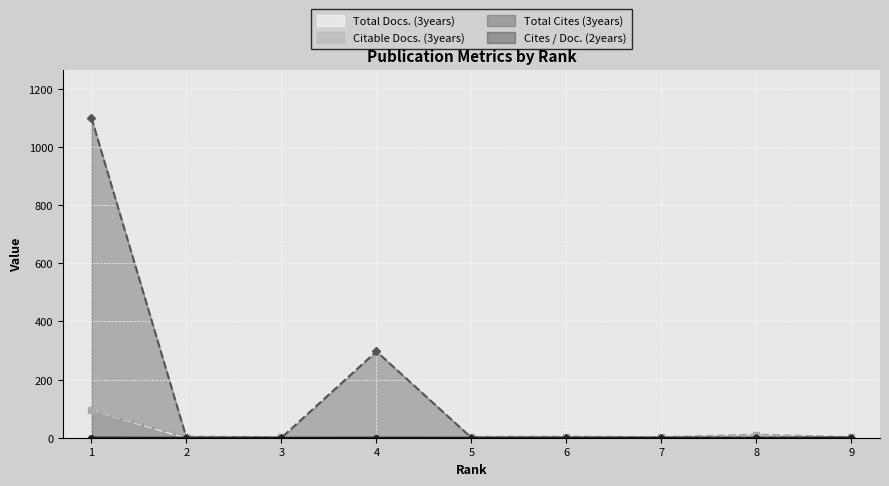

At which label does Citable Docs. (3years) reach its minimum?

3